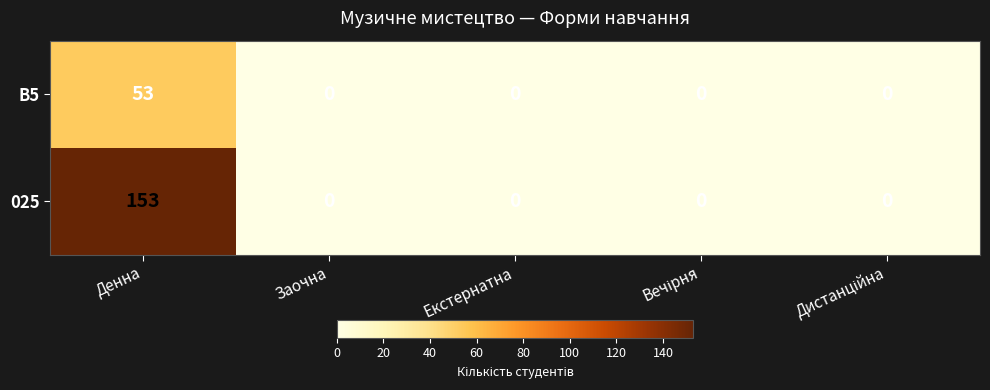

At which category is the sum across all series the highest?

Денна